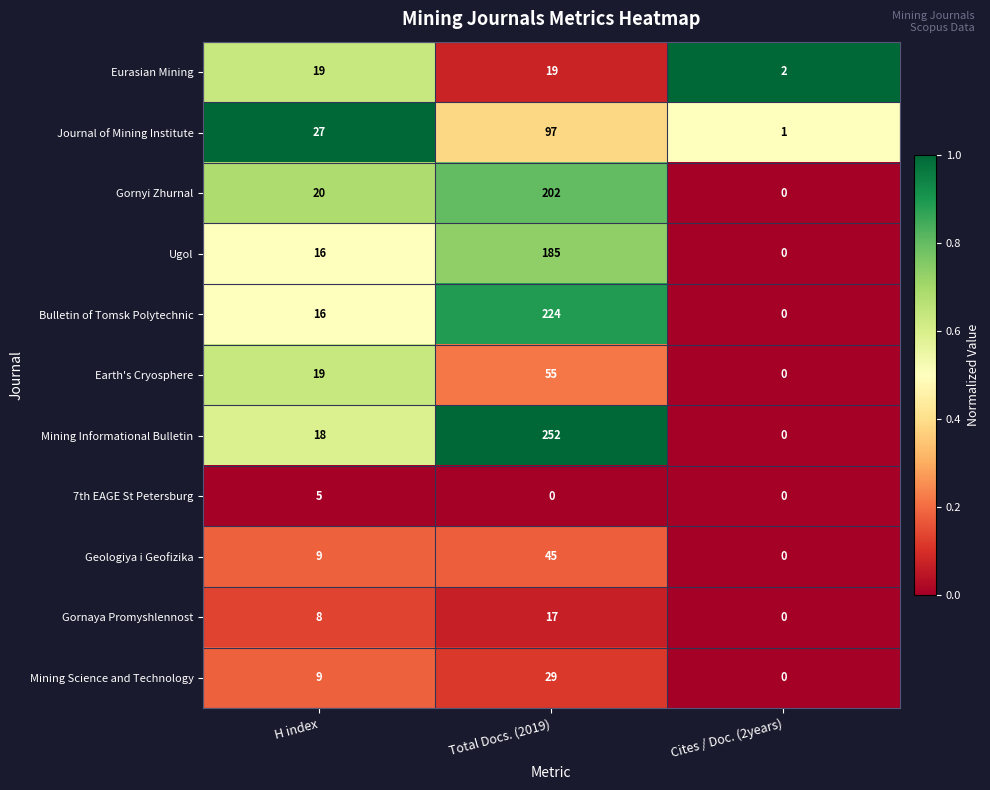

At which category is the sum across all series the highest?

Total Docs. (2019)